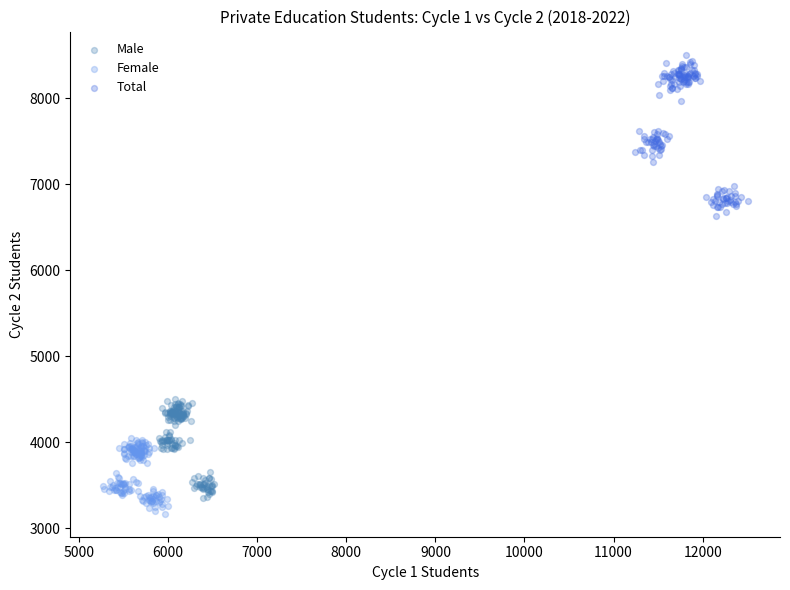

Which series has the largest Y range (max minus min)?

Total